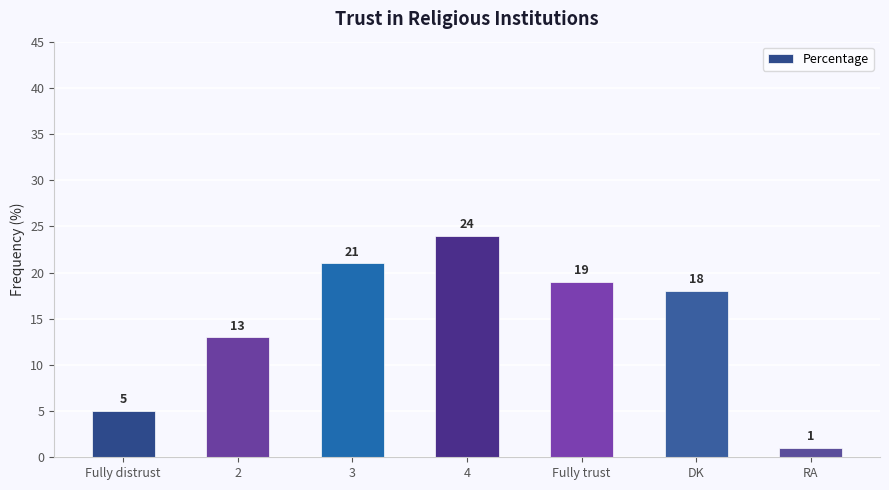

What is the greatest value displayed?

24